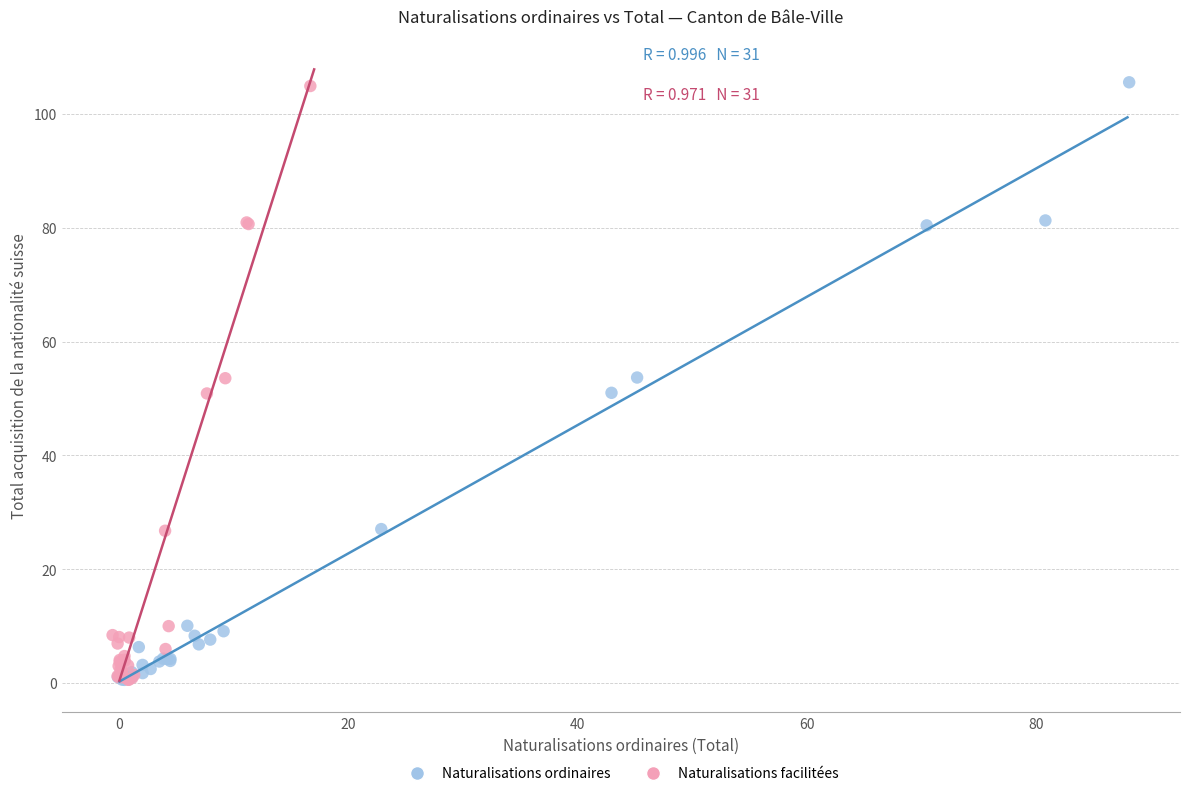

Which series has the widest spread of Y values?

Naturalisations ordinaires